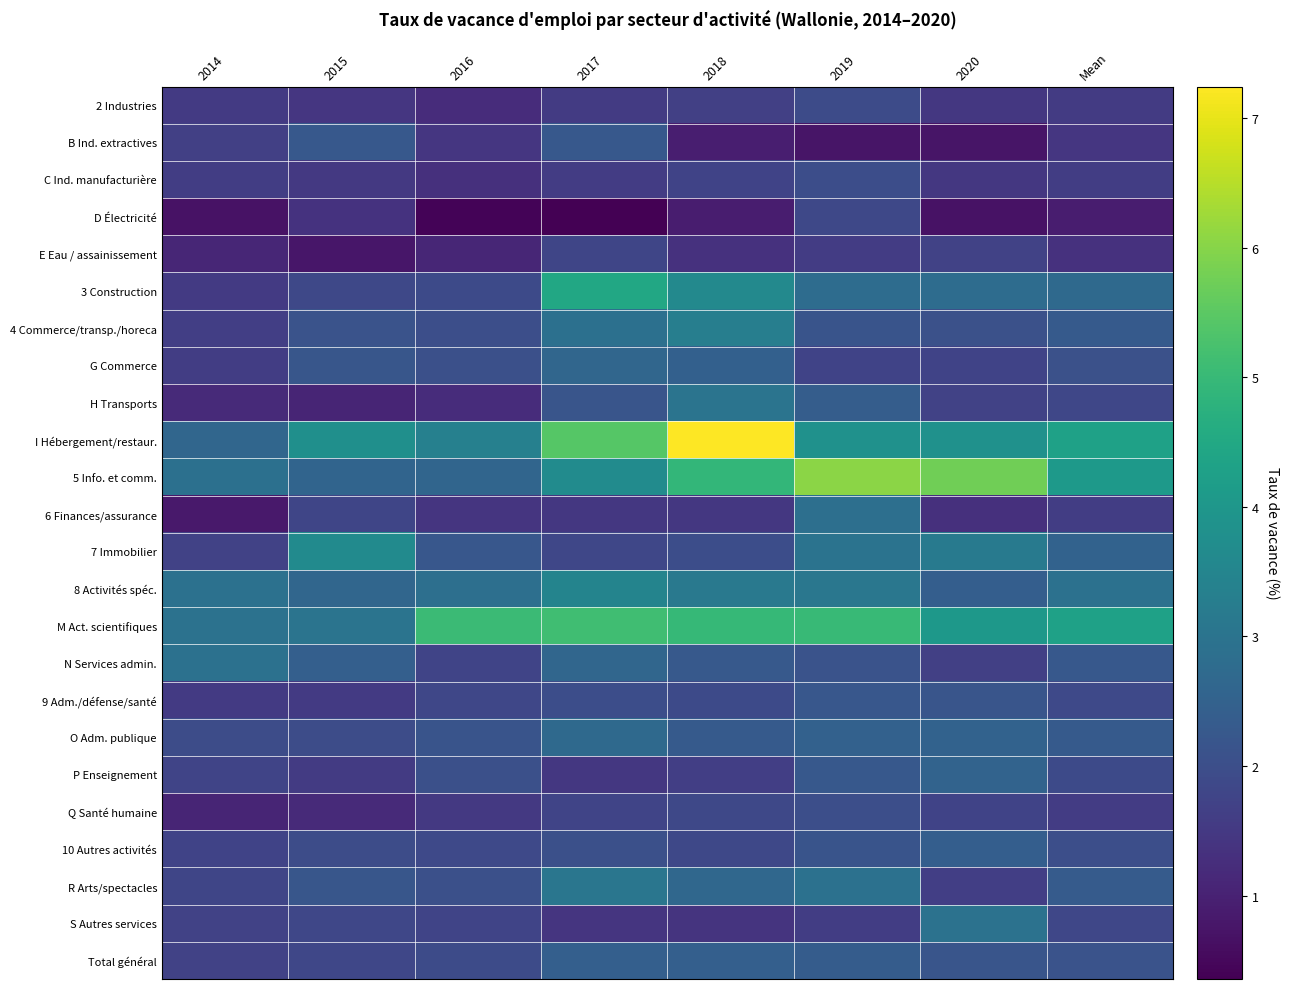

Reading right to left, extract all data points from this chart.

2 Industries: Mean=1.5	2020=1.5	2019=1.9	2018=1.7	2017=1.6	2016=1.2	2015=1.5	2014=1.5
B Ind. extractives: Mean=1.4	2020=0.8	2019=0.7	2018=0.9	2017=2.3	2016=1.4	2015=2.3	2014=1.6
C Ind. manufacturière: Mean=1.6	2020=1.5	2019=2.0	2018=1.7	2017=1.6	2016=1.3	2015=1.5	2014=1.6
D Électricité: Mean=0.9	2020=0.7	2019=1.9	2018=0.9	2017=0.4	2016=0.4	2015=1.4	2014=0.7
E Eau / assainissement: Mean=1.3	2020=1.7	2019=1.6	2018=1.3	2017=1.8	2016=1.1	2015=0.8	2014=1.1
3 Construction: Mean=2.7	2020=2.8	2019=2.8	2018=3.6	2017=4.5	2016=1.9	2015=1.9	2014=1.5
4 Commerce/transp./horeca: Mean=2.3	2020=2.1	2019=2.1	2018=3.3	2017=2.9	2016=2.0	2015=2.1	2014=1.6
G Commerce: Mean=2.1	2020=1.7	2019=1.7	2018=2.5	2017=2.6	2016=2.0	2015=2.2	2014=1.6
H Transports: Mean=1.8	2020=1.7	2019=2.4	2018=3.0	2017=2.2	2016=1.2	2015=1.1	2014=1.2
I Hébergement/restaur.: Mean=4.3	2020=3.8	2019=3.8	2018=7.2	2017=5.4	2016=3.4	2015=3.8	2014=2.6
5 Info. et comm.: Mean=4.1	2020=5.7	2019=6.1	2018=4.9	2017=3.7	2016=2.6	2015=2.6	2014=2.9
6 Finances/assurance: Mean=1.6	2020=1.3	2019=2.9	2018=1.5	2017=1.5	2016=1.4	2015=1.8	2014=0.8
7 Immobilier: Mean=2.5	2020=3.2	2019=3.0	2018=2.0	2017=1.8	2016=2.2	2015=3.7	2014=1.7
8 Activités spéc.: Mean=2.9	2020=2.4	2019=3.1	2018=3.1	2017=3.5	2016=2.9	2015=2.6	2014=2.9
M Act. scientifiques: Mean=4.3	2020=4.0	2019=5.0	2018=5.0	2017=5.1	2016=5.1	2015=3.0	2014=3.0
N Services admin.: Mean=2.3	2020=1.7	2019=2.1	2018=2.3	2017=2.6	2016=1.8	2015=2.5	2014=2.9
9 Adm./défense/santé: Mean=1.9	2020=2.2	2019=2.2	2018=1.9	2017=2.0	2016=1.8	2015=1.5	2014=1.5
O Adm. publique: Mean=2.3	2020=2.5	2019=2.5	2018=2.3	2017=2.7	2016=2.1	2015=1.9	2014=2.0
P Enseignement: Mean=1.9	2020=2.6	2019=2.2	2018=1.6	2017=1.5	2016=2.0	2015=1.6	2014=1.8
Q Santé humaine: Mean=1.6	2020=1.7	2019=2.0	2018=1.8	2017=1.8	2016=1.5	2015=1.2	2014=1.1
10 Autres activités: Mean=2.0	2020=2.4	2019=2.1	2018=1.8	2017=2.0	2016=1.9	2015=1.9	2014=1.7
R Arts/spectacles: Mean=2.3	2020=1.6	2019=2.9	2018=2.7	2017=3.1	2016=2.0	2015=2.2	2014=1.8
S Autres services: Mean=1.8	2020=3.0	2019=1.6	2018=1.4	2017=1.4	2016=1.8	2015=1.8	2014=1.7
Total général: Mean=2.1	2020=2.2	2019=2.4	2018=2.4	2017=2.4	2016=1.9	2015=1.8	2014=1.7